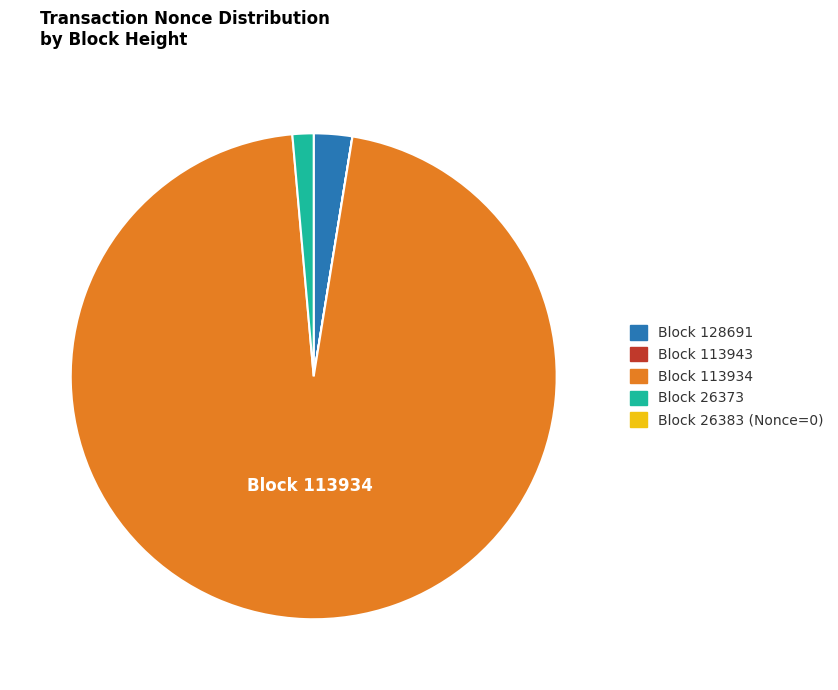

Is there a majority slice in this chart?

Yes